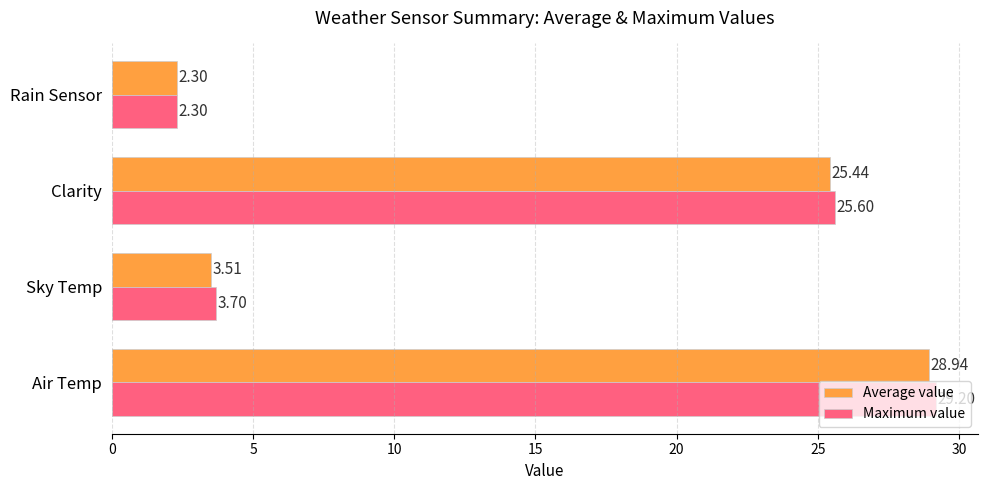

Which series has the widest spread of values?

Maximum value